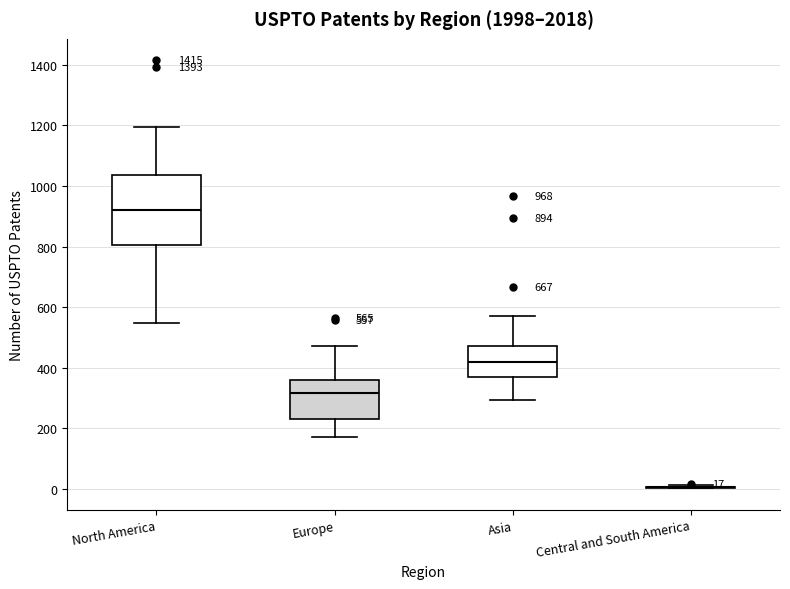

Which box is the tallest, from its lower edge to its upper edge?

North America